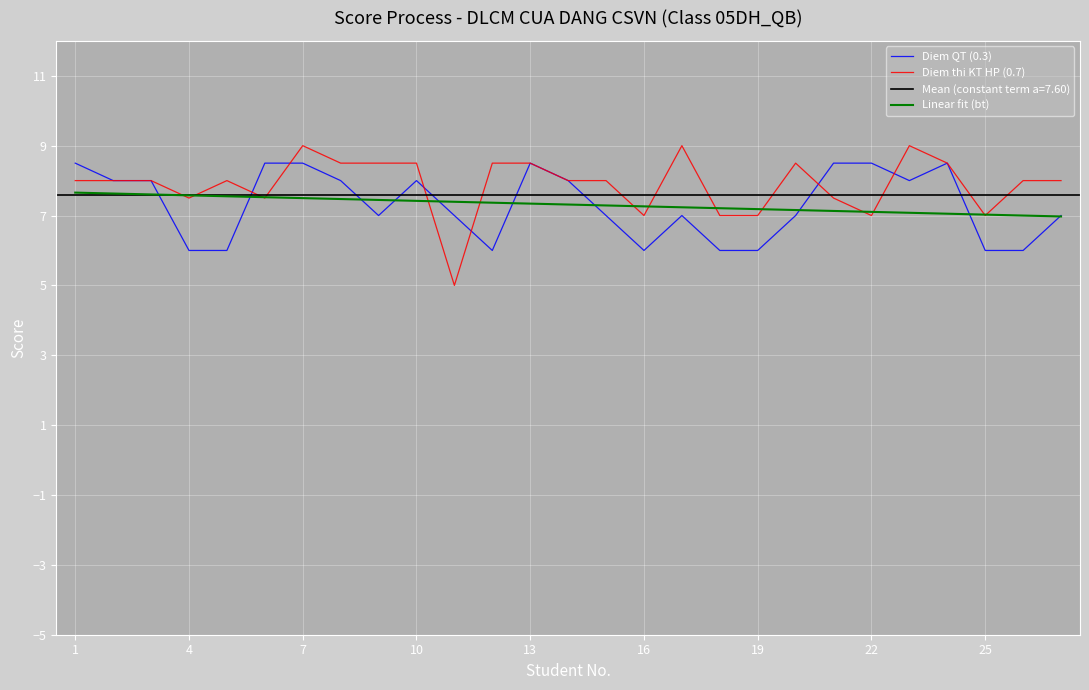

What is the value of the Linear fit (bt) point at the 21st from the left?

7.1